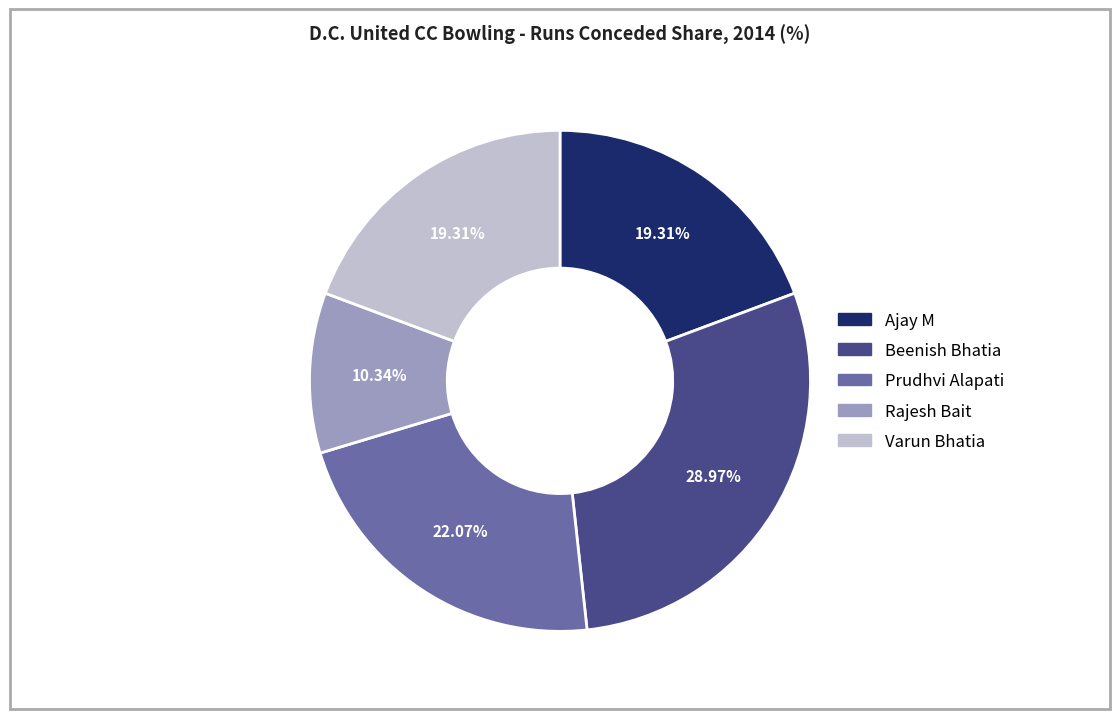

How many segments does this pie chart have?

5